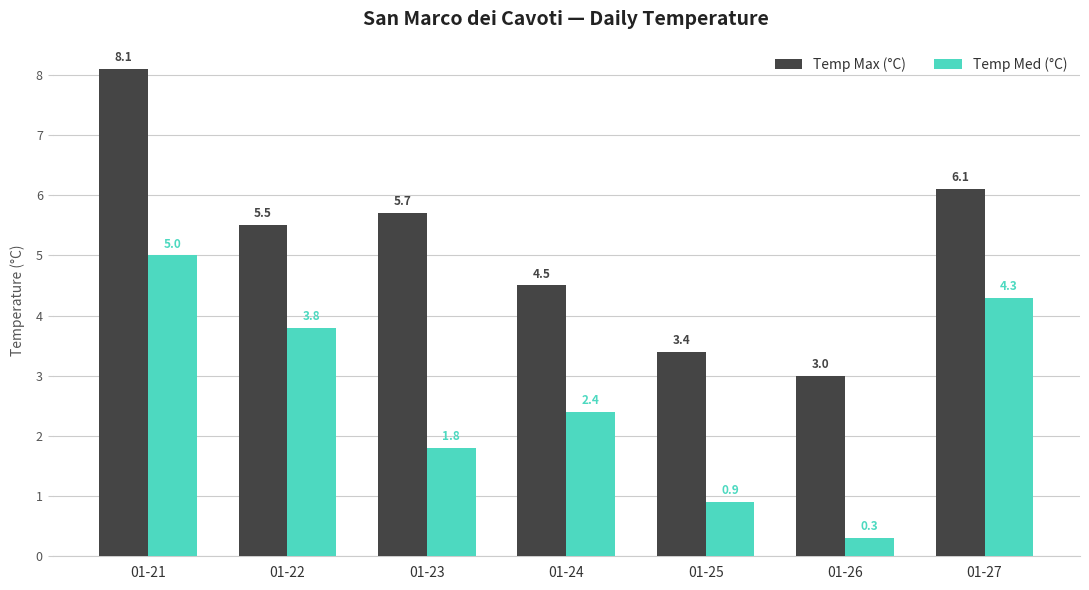

How many bars are there in total?

14